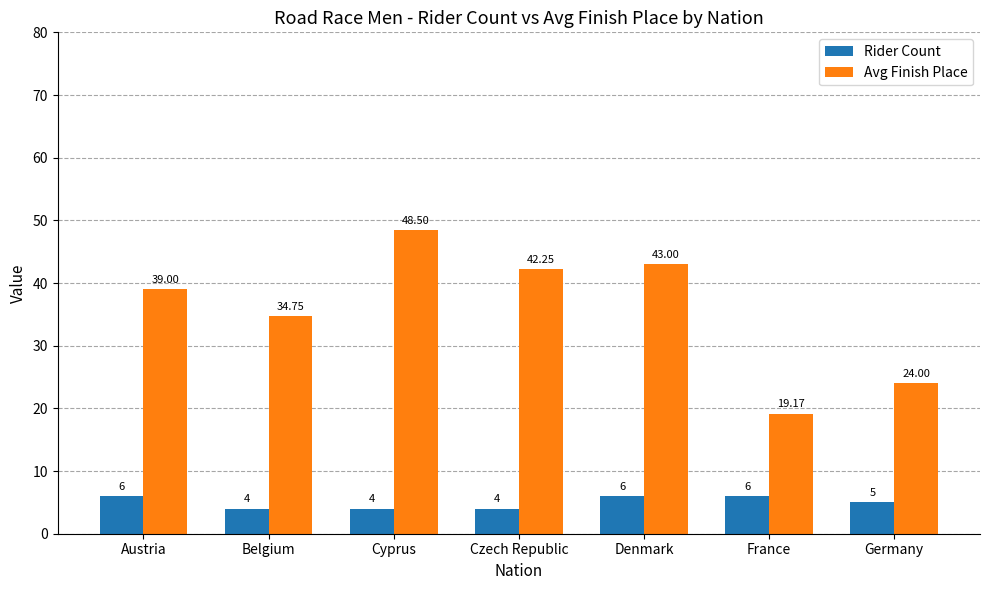

True or false: Avg Finish Place has a value of 75.5 at Czech Republic.

False